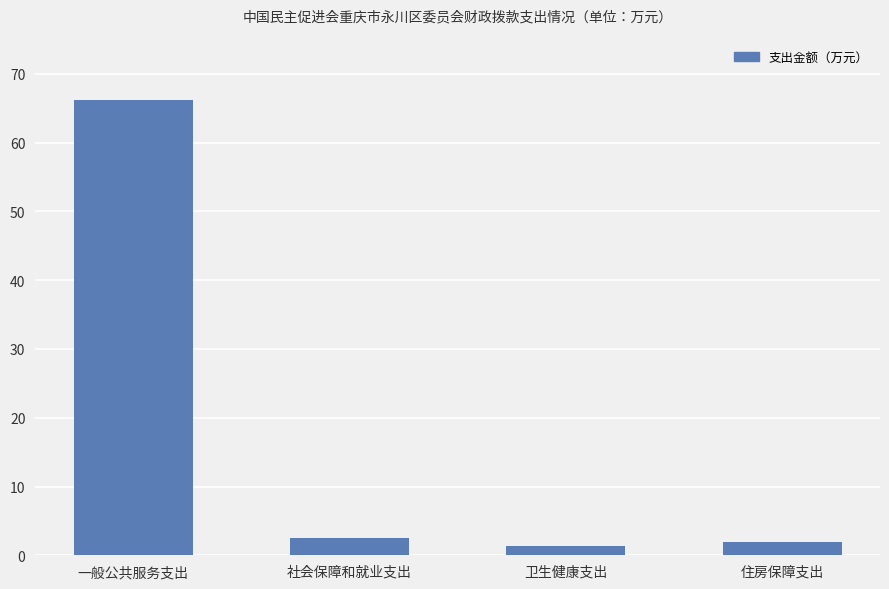

Which category has the highest value across all series?

一般公共服务支出